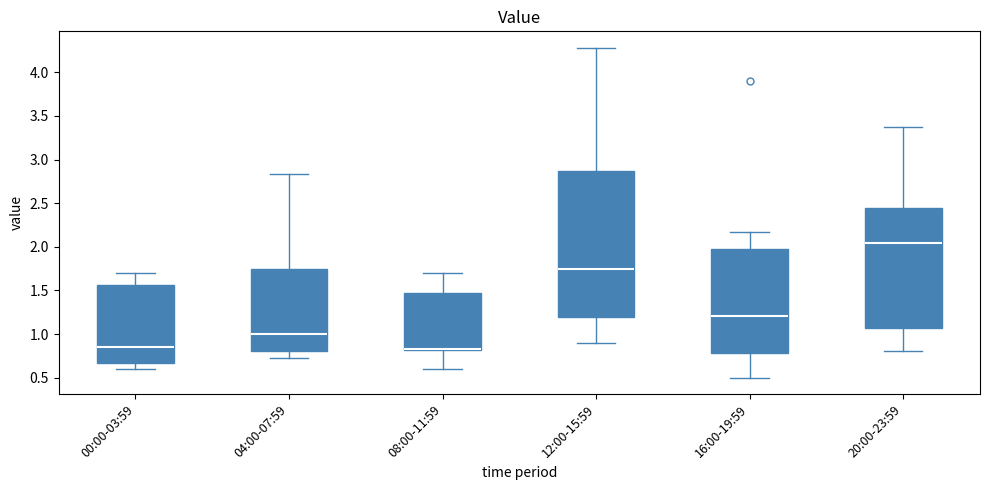

Comparing the boxes themselves (not the whiskers), which one is the tallest?

12:00-15:59